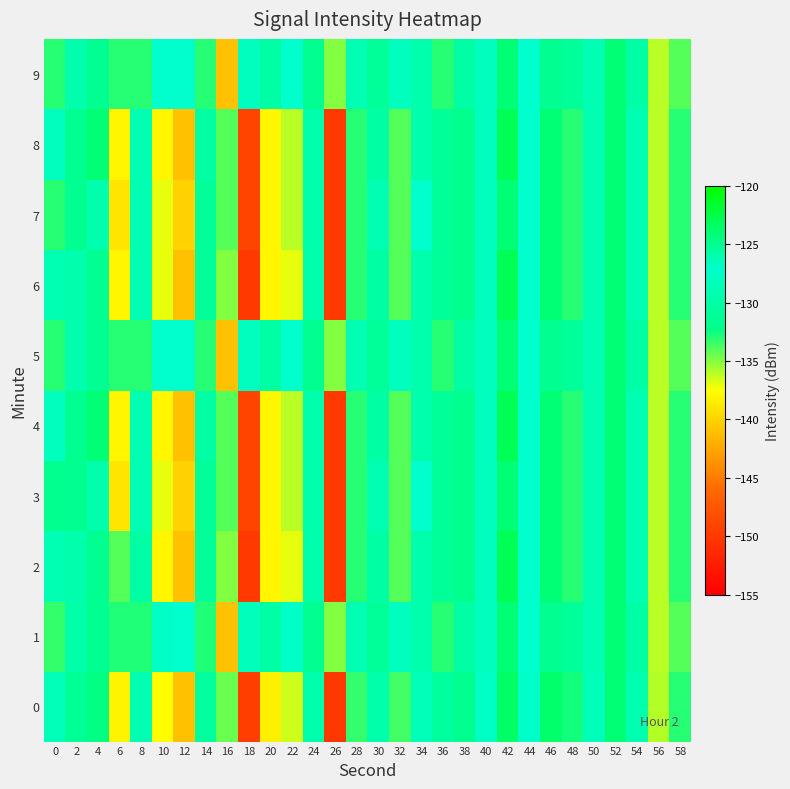

Which series has the largest total across all categories?

5